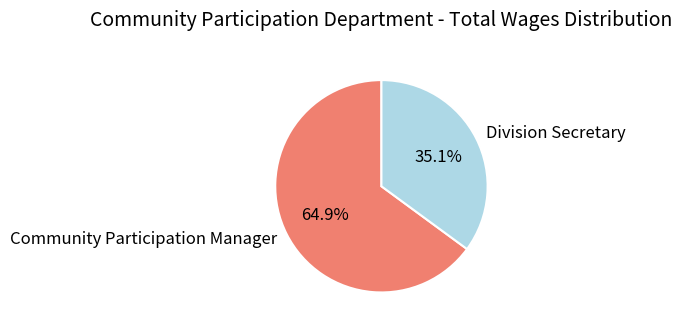

What is the total percentage of Division Secretary and Community Participation Manager?

100.0%